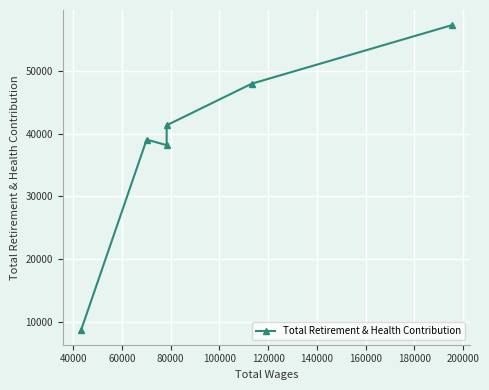

What is the greatest value displayed?

57314